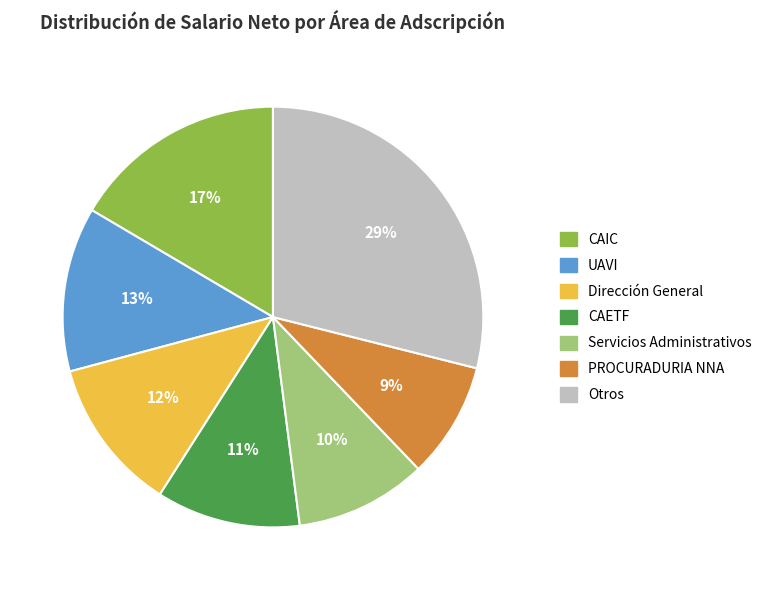

What percentage is the UAVI slice, to the nearest percent?

13%